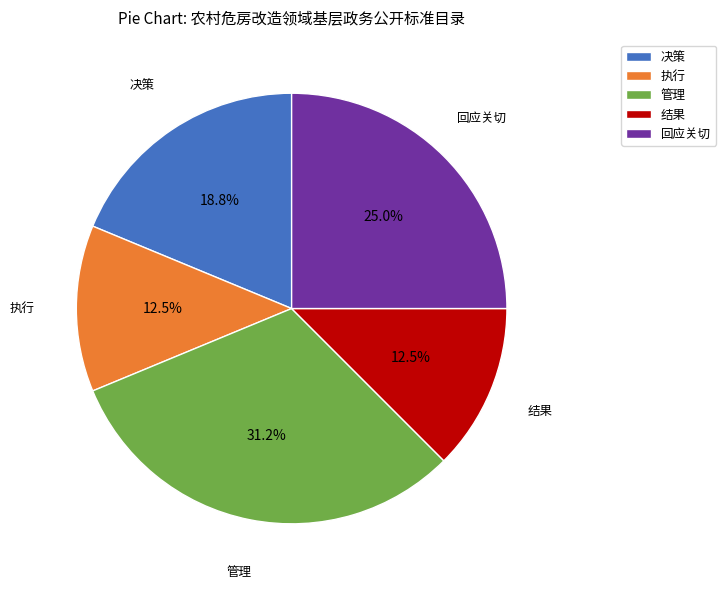

To the nearest percent, what percentage of the pie is 管理?

31%